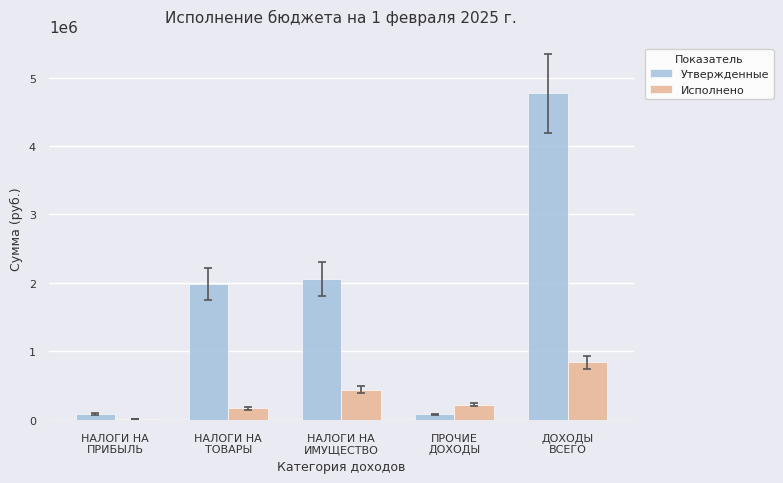

Which series has the largest total across all categories?

Утвержденные